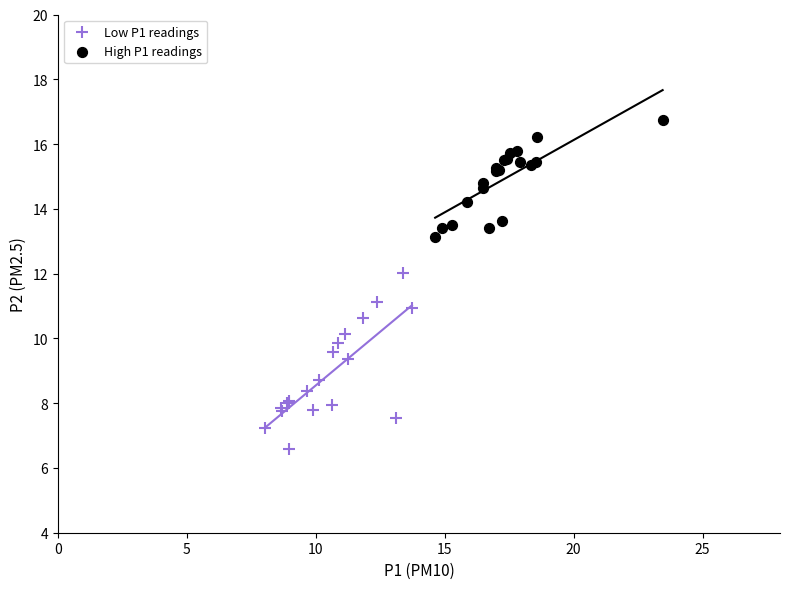

Which series has the largest Y range (max minus min)?

Low P1 readings